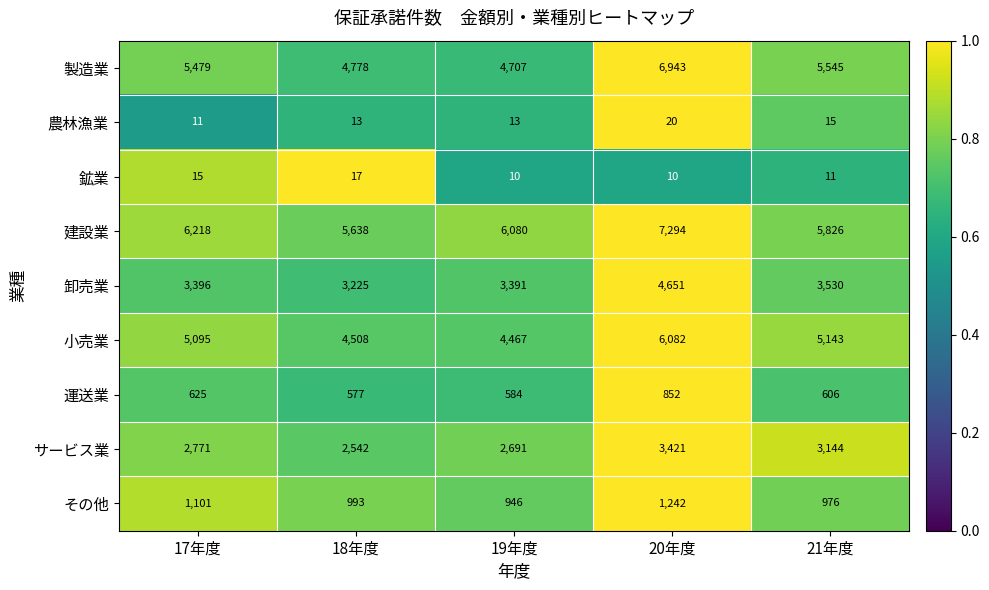

What is the total value across all series at 20年度?

30515